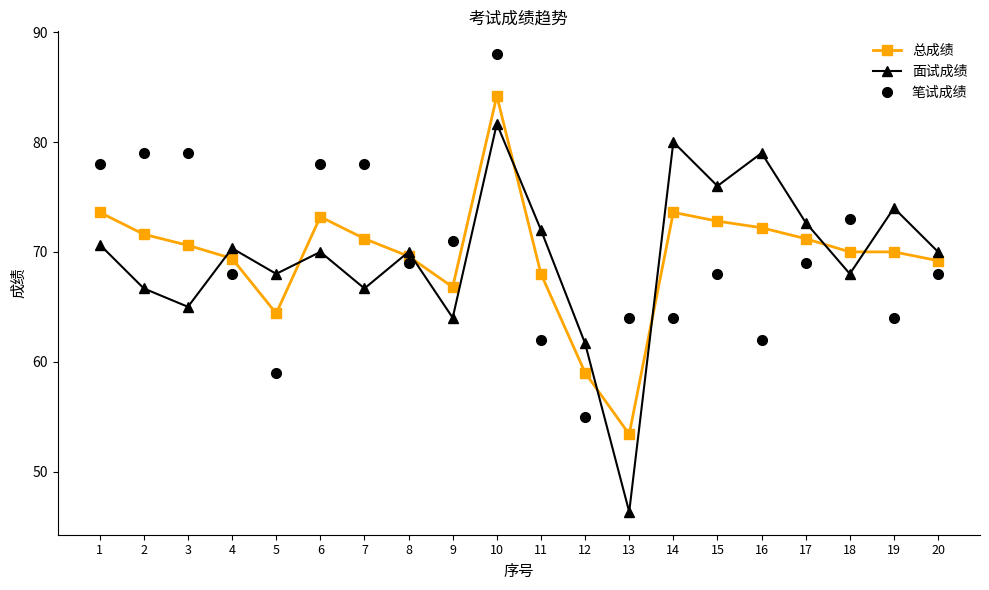

How many lines are shown in the chart?

3